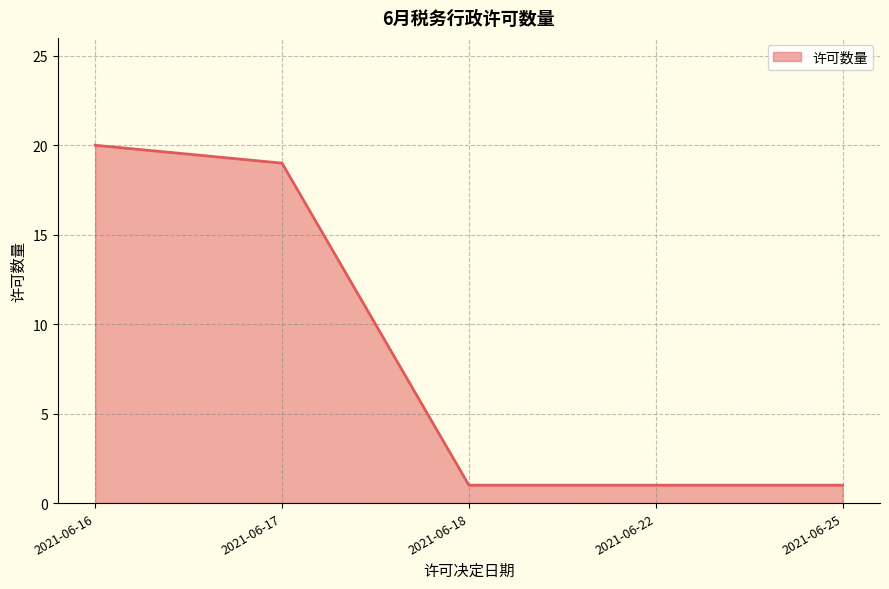

How many lines are shown in the chart?

1